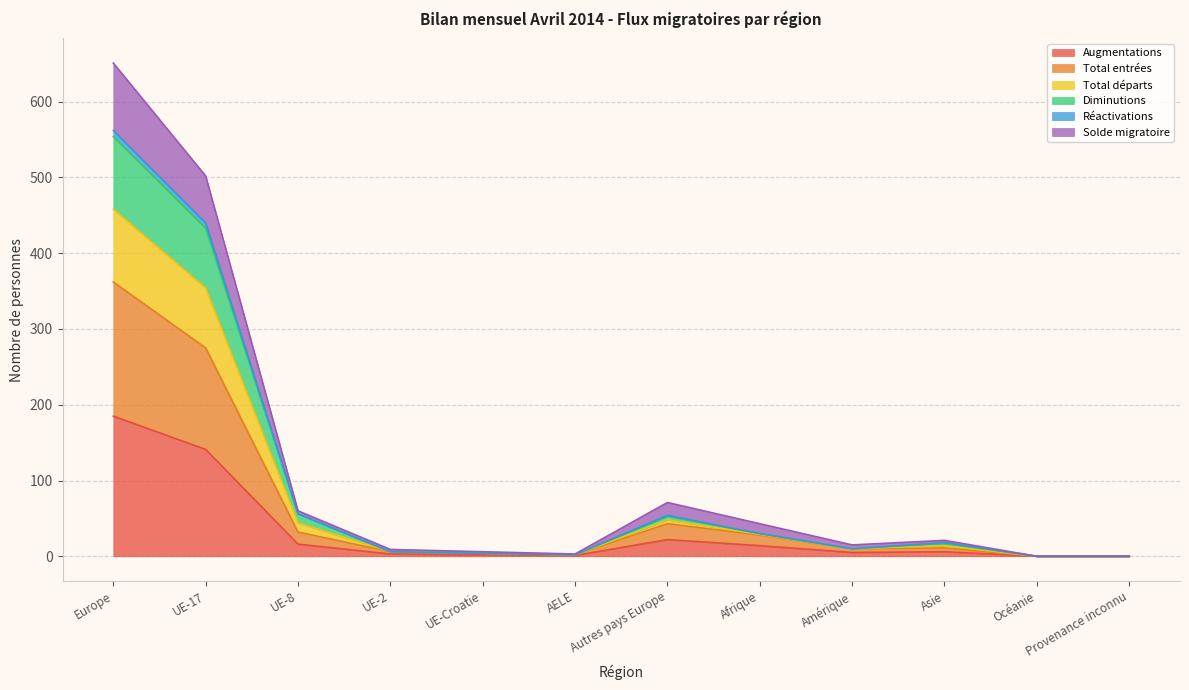

What is the label of the 5th point from the left?

UE-Croatie